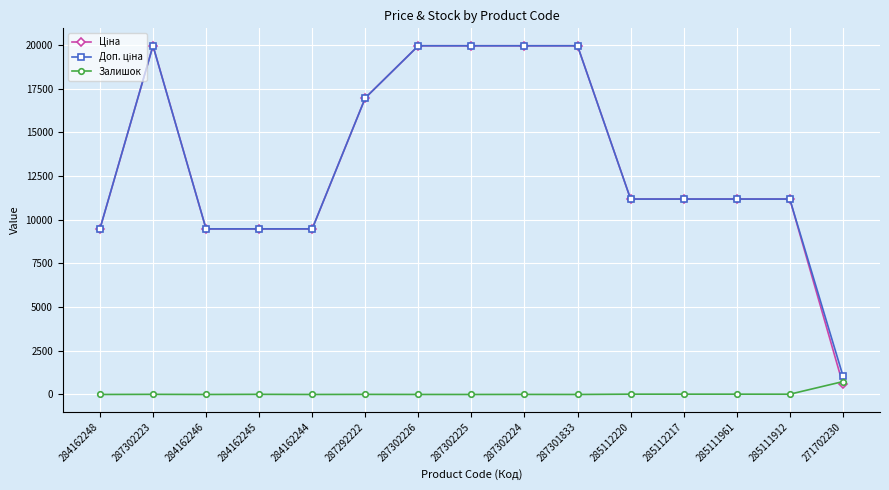

At how many categories does at least one series exceed 18506?

5